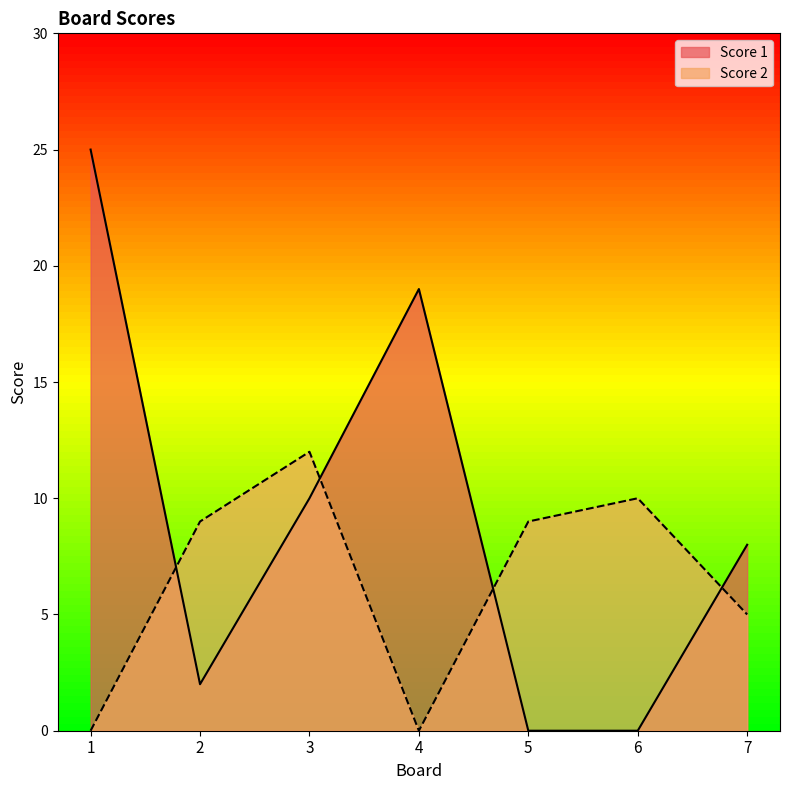

At which category does the chart reach its minimum across all series?

5